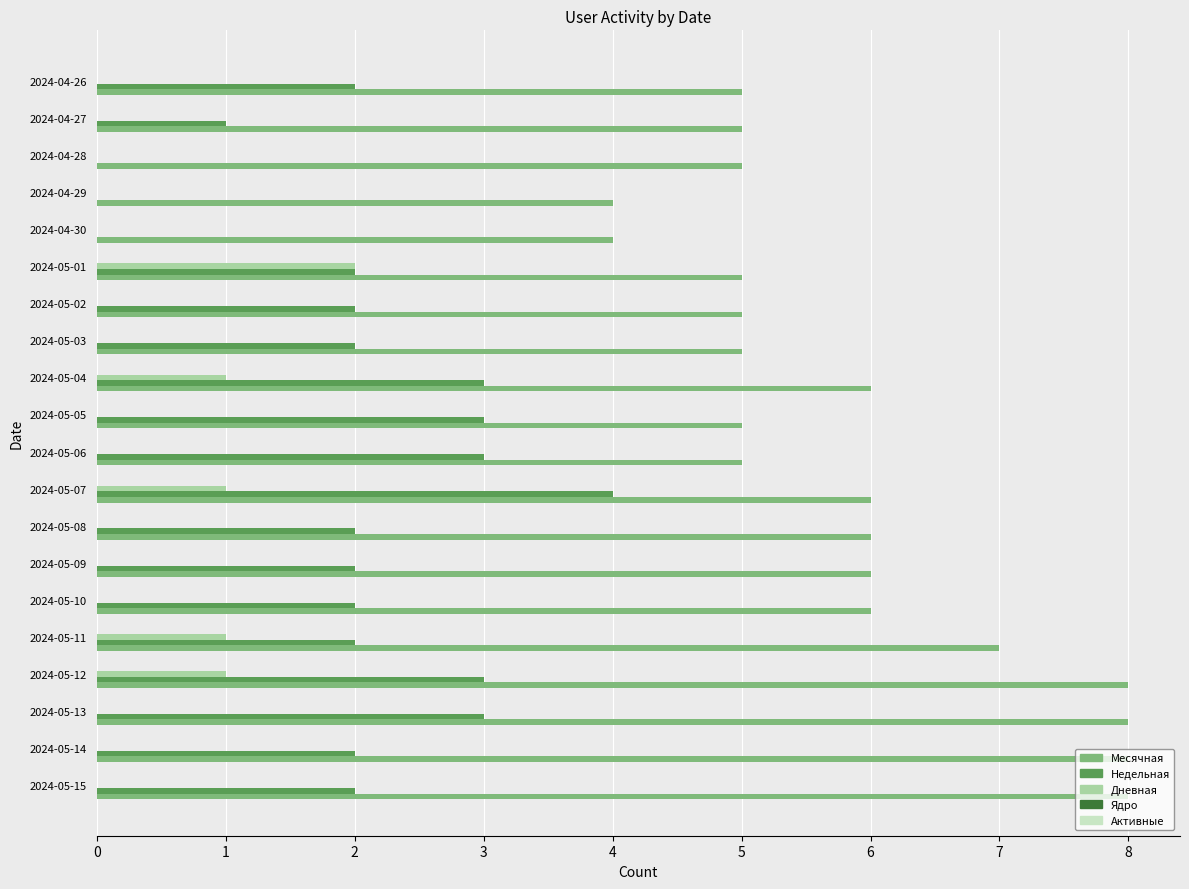

What is the maximum value shown in the chart?

8